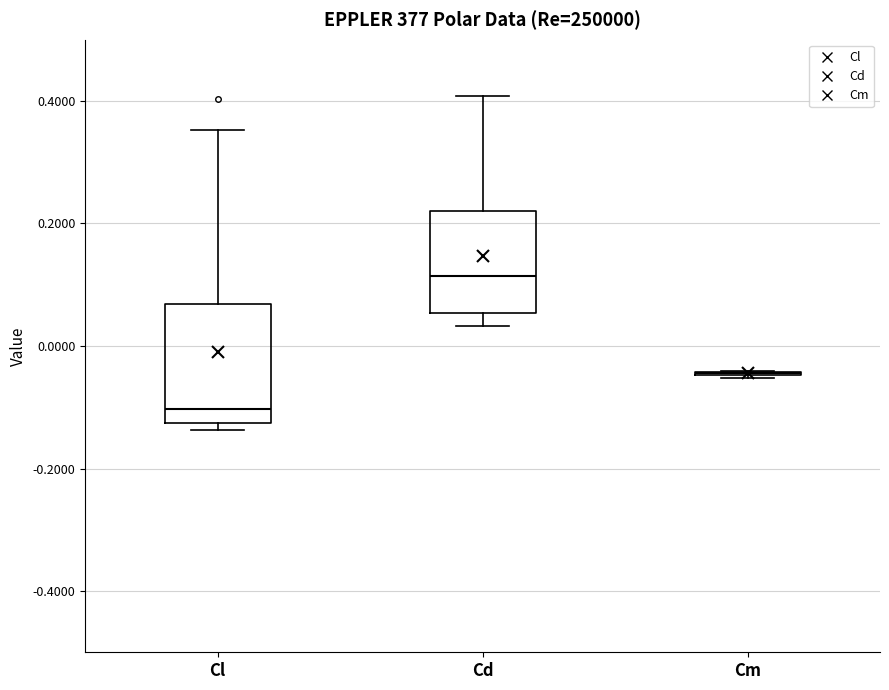

Where is the upper edge of the box for Cl on the y-axis? The values are not printed on the chart, so give them approximately, as read against the axis.

0.06